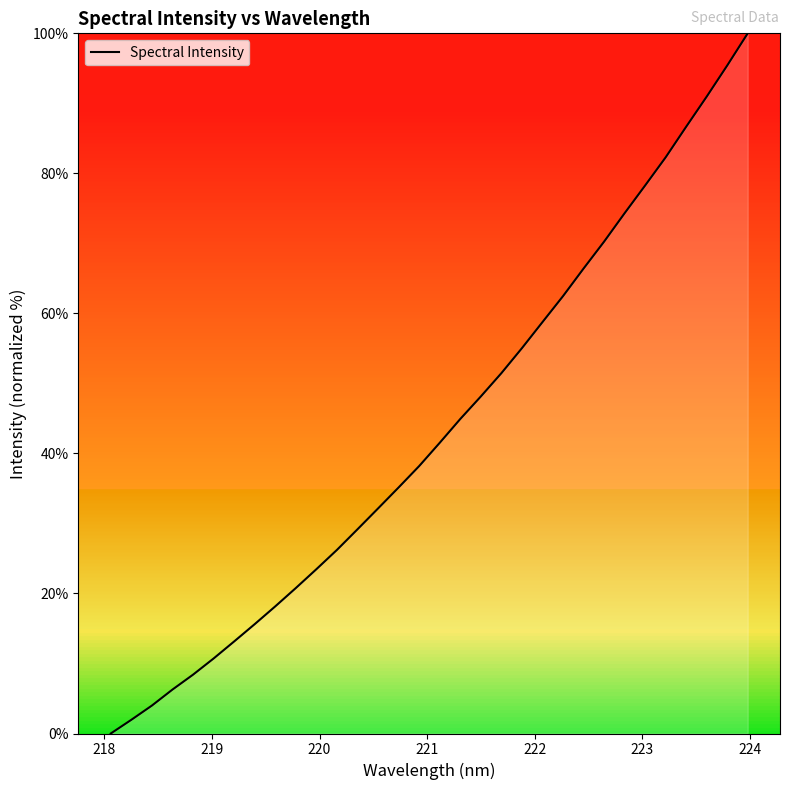

What is the difference between the maximum and minimum values?

100.0